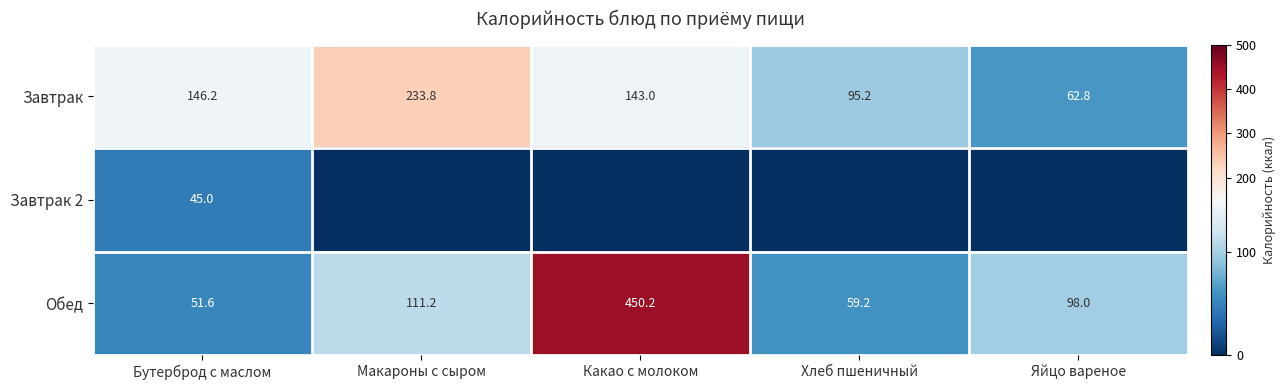

What is the difference between the maximum and second lowest values in the Обед series?

391.0